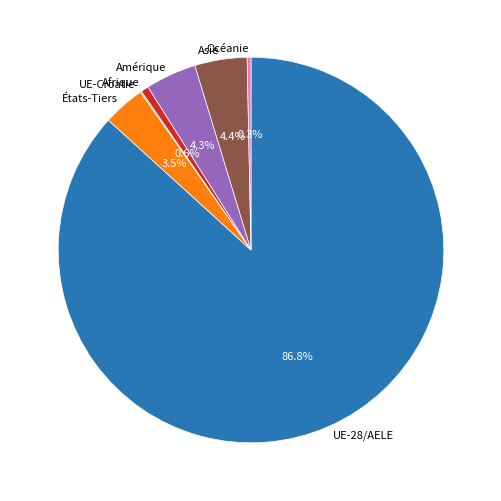

To the nearest percent, what is the combined percentage of Amérique and Afrique?

5%